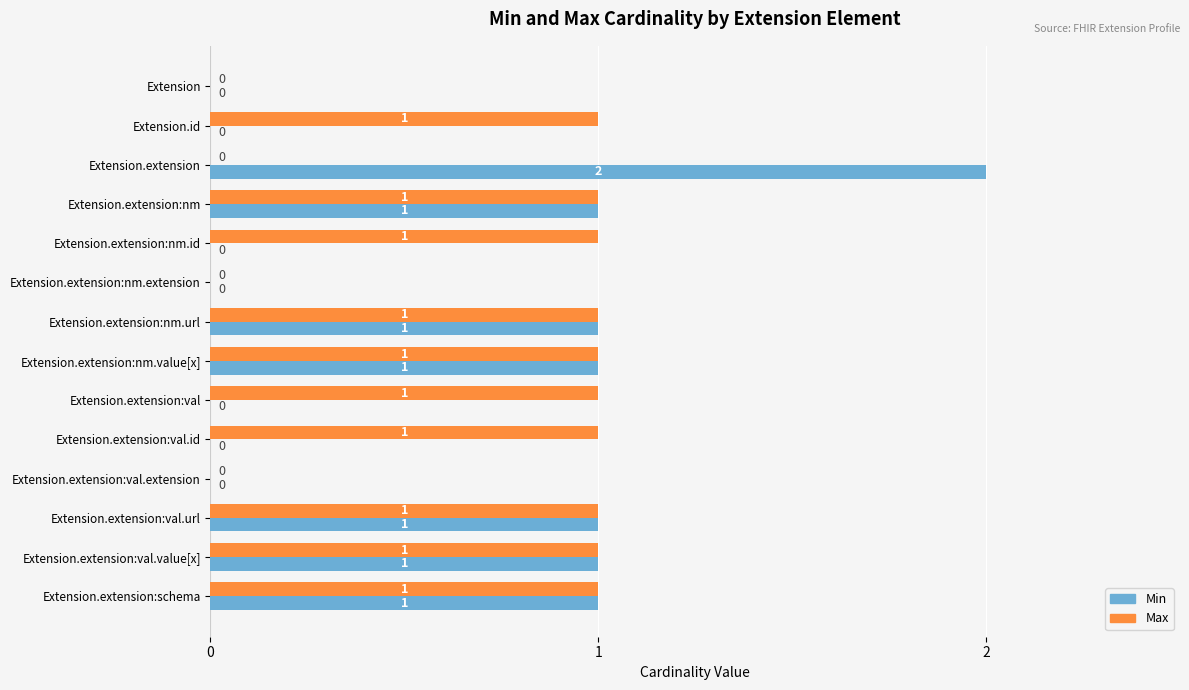

Between Extension and Extension.id, which series saw the biggest shift?

Max